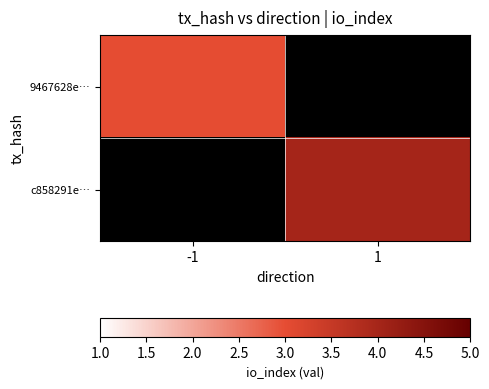

List the labels in order of 9467628e… value, largest first.

-1, 1